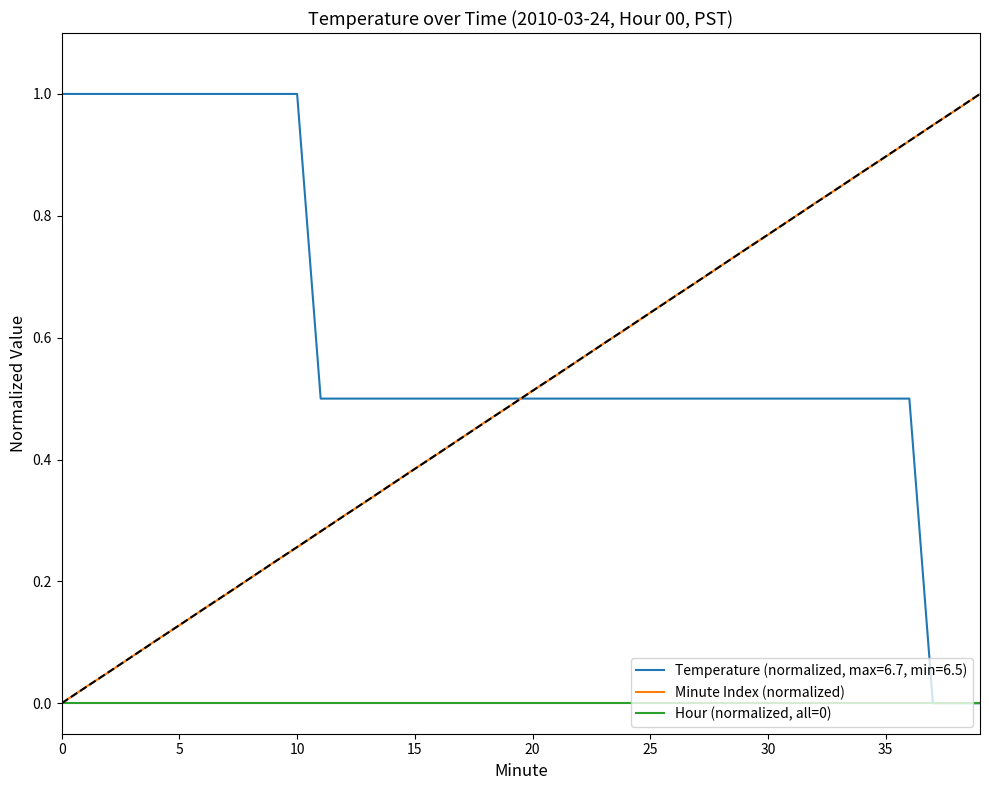

Which series has the largest total across all categories?

Temperature (normalized, max=6.7, min=6.5)